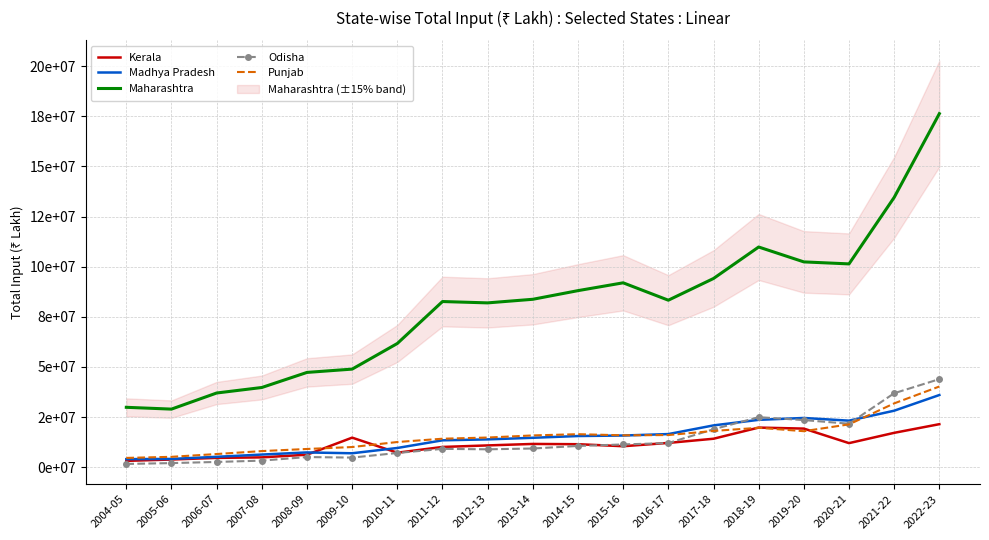

Which series has the widest spread of values?

Maharashtra